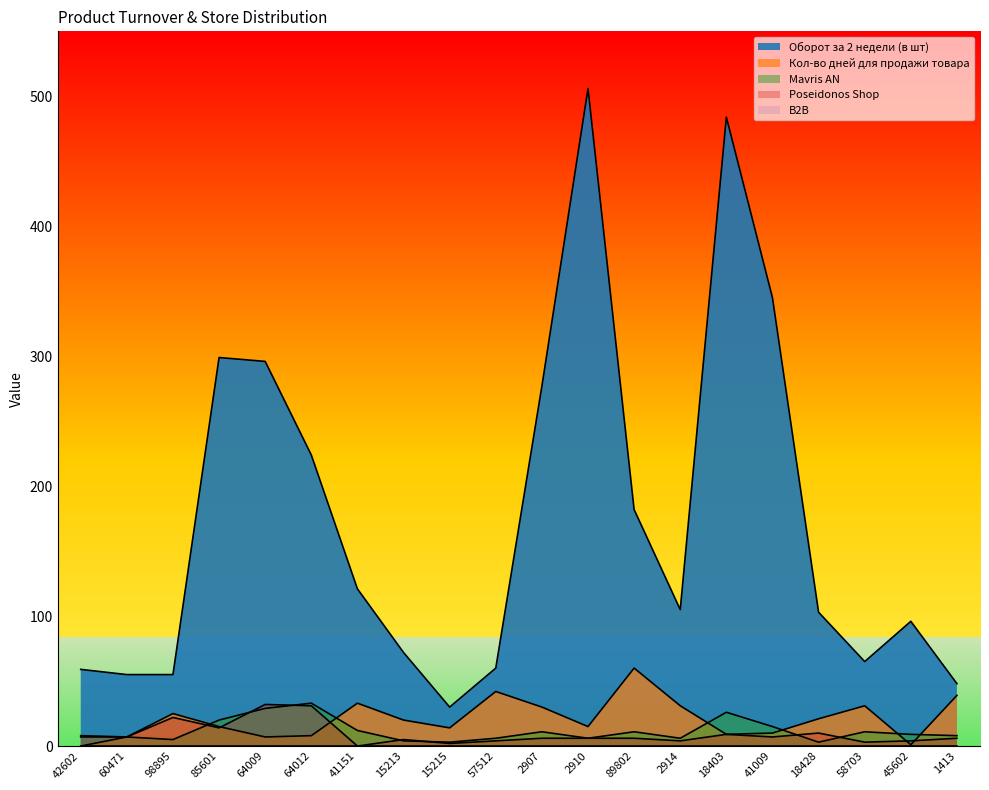

True or false: Mavris AN has more than 0 points higher than both neighbors.

True